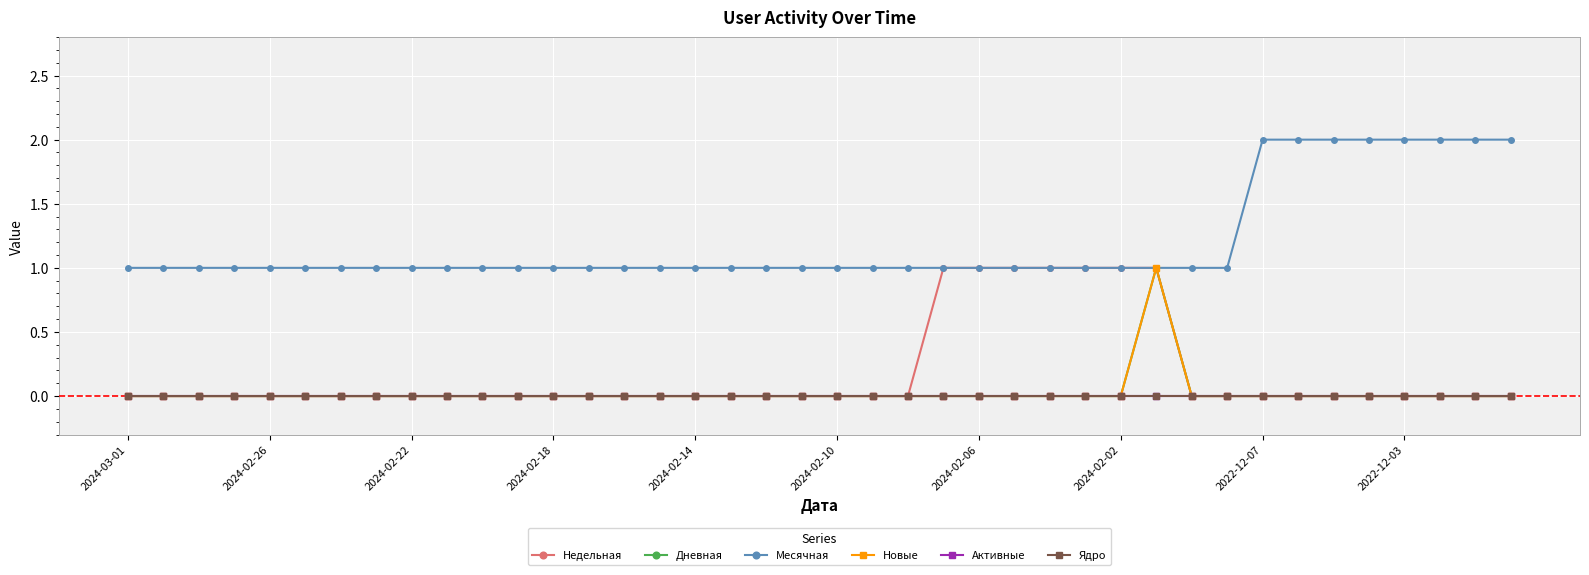

What is the maximum value shown in the chart?

2